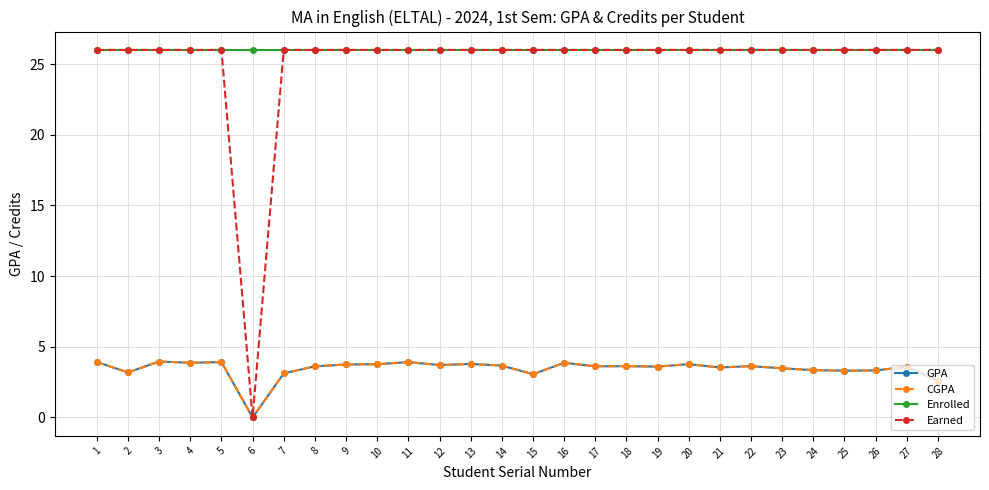

True or false: GPA and Enrolled cross at least once.

False